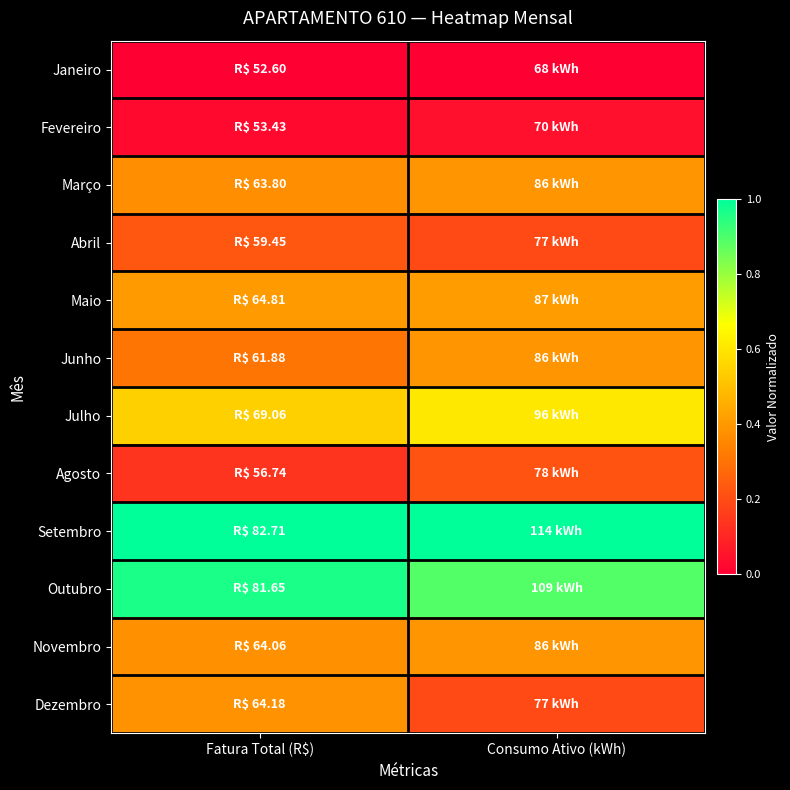

Rank the series at Fatura Total (R$) from highest to lowest value.

Setembro, Outubro, Julho, Maio, Dezembro, Novembro, Março, Junho, Abril, Agosto, Fevereiro, Janeiro